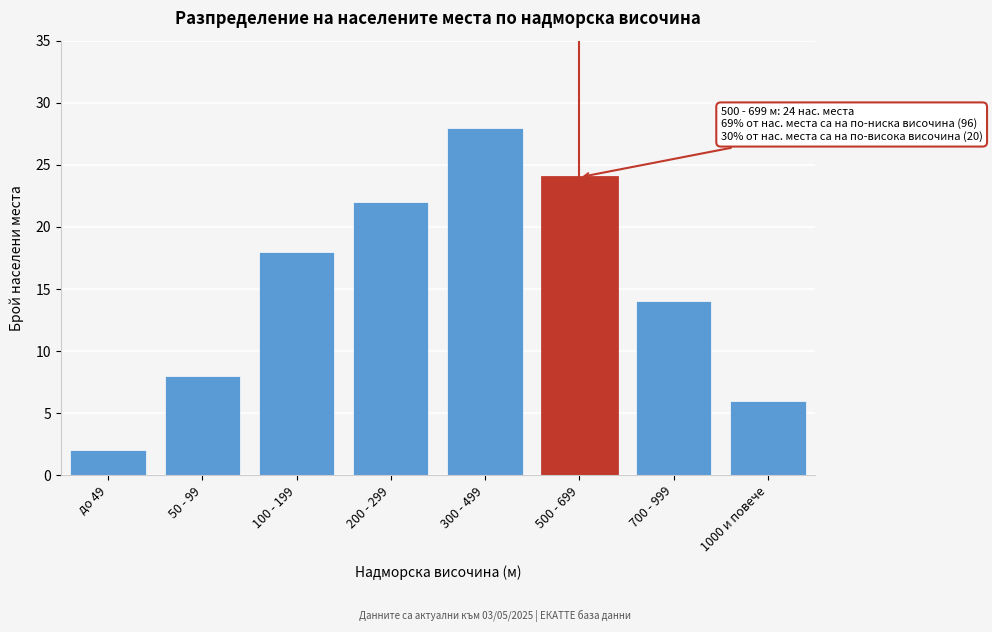

Reading left to right, what are all the values shown in this chart?

2	8	18	22	28	24	14	6